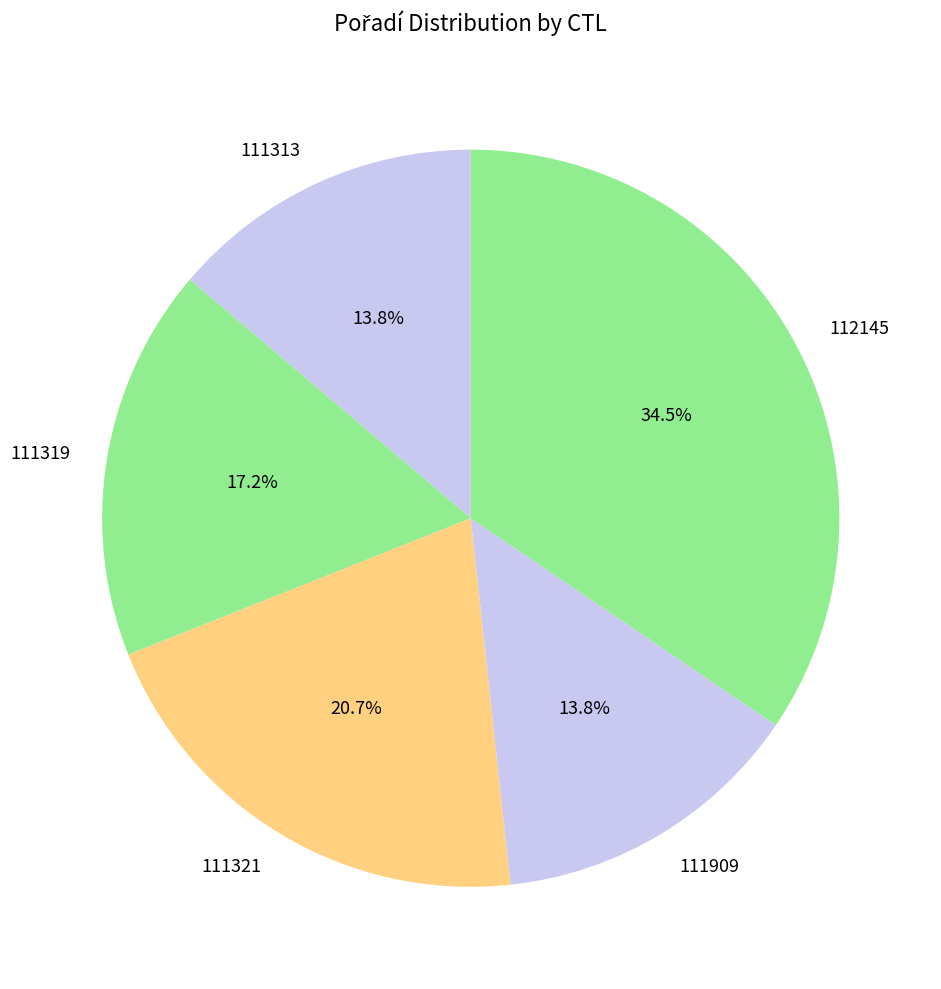

Does 111319 account for over 50% of the chart?

No